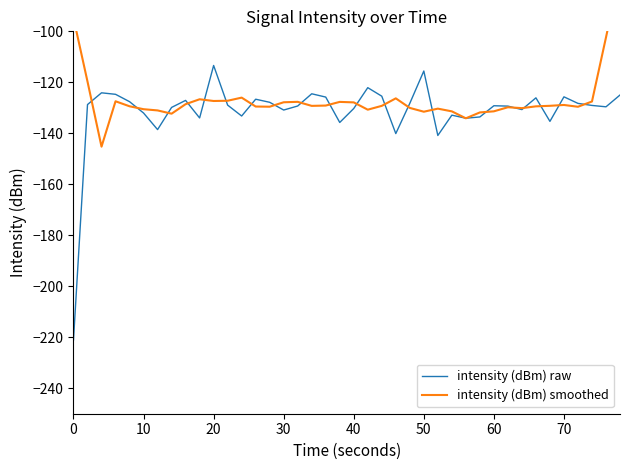

What is the minimum value for intensity (dBm) raw?

-221.0